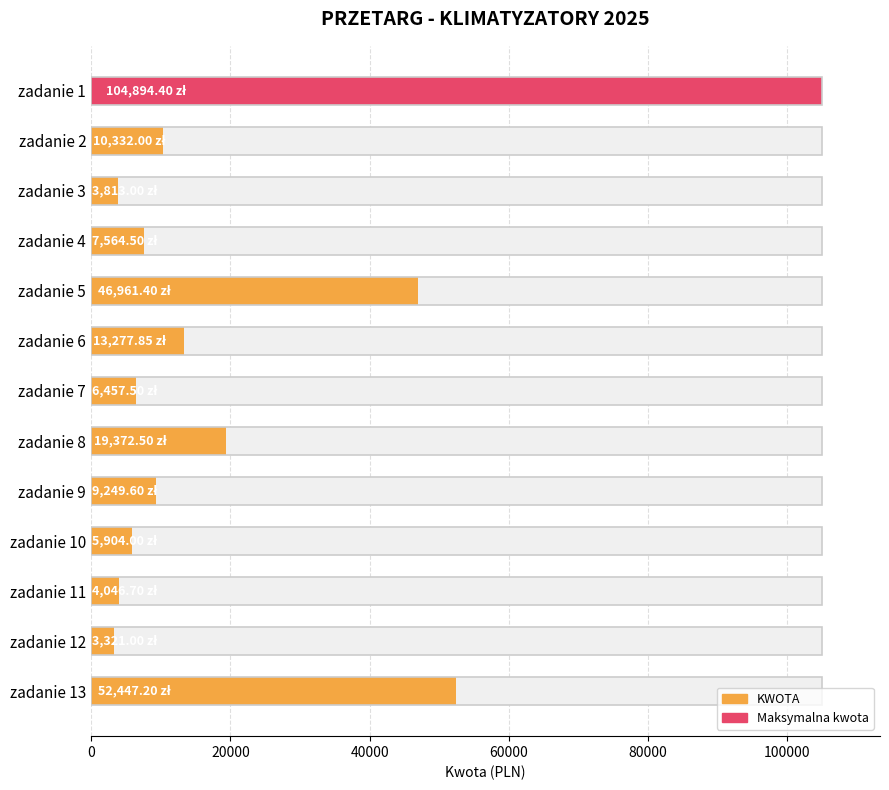

True or false: the data shows 11576.4 at zadanie 7.

False